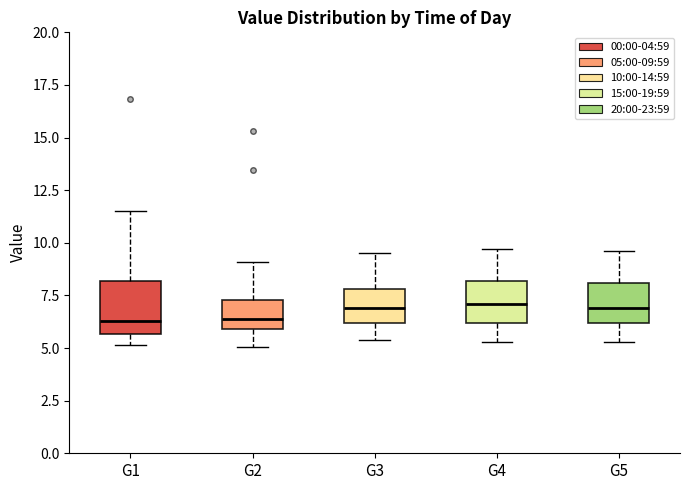

Where is the lower edge of the box for G4 on the y-axis? The values are not printed on the chart, so give them approximately, as read against the axis.

6.0